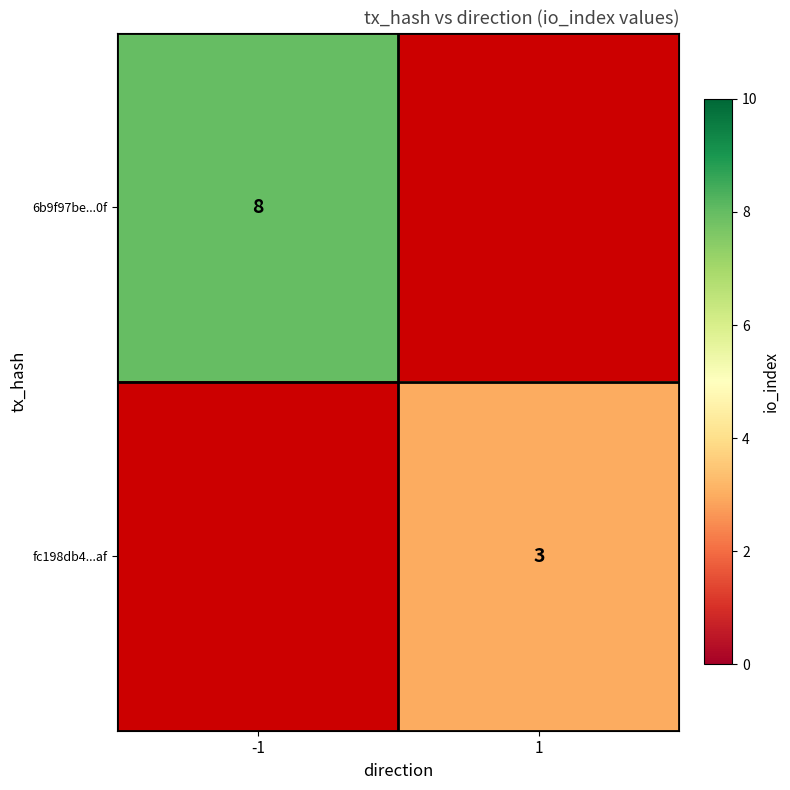

Between 1 and -1, which is larger?

-1